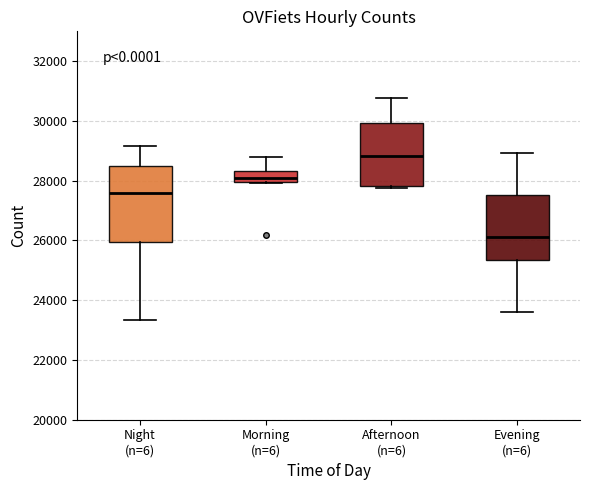

Comparing the boxes themselves (not the whiskers), which one is the tallest?

Night (n=6)